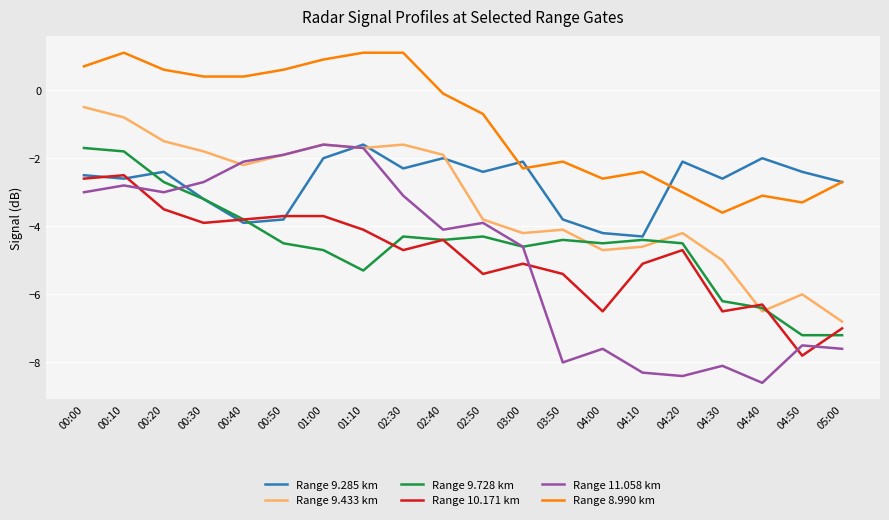

What is the maximum value for Range 8.990 km?

1.1